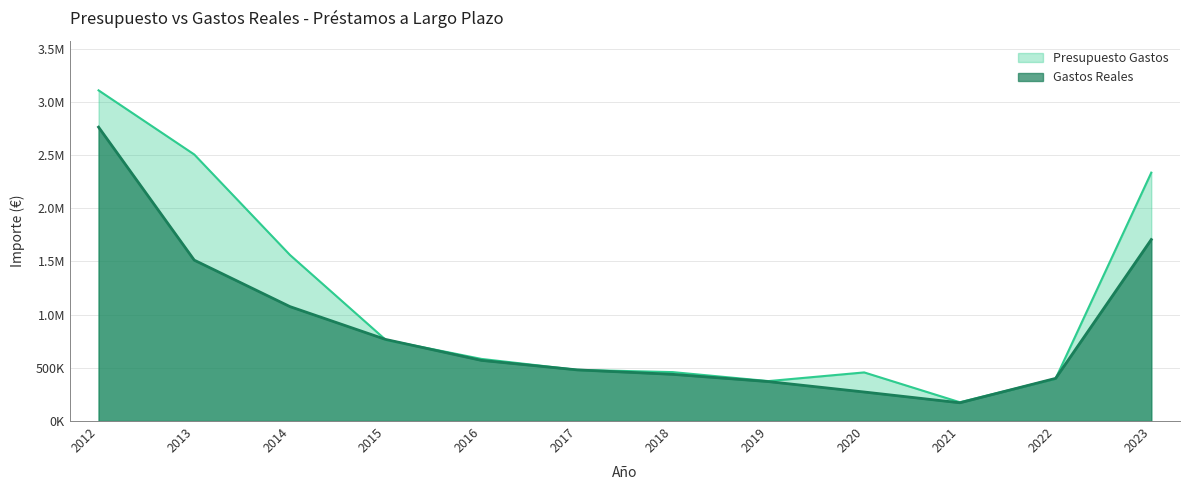

What are all the series names shown in the legend?

Presupuesto Gastos, Gastos Reales